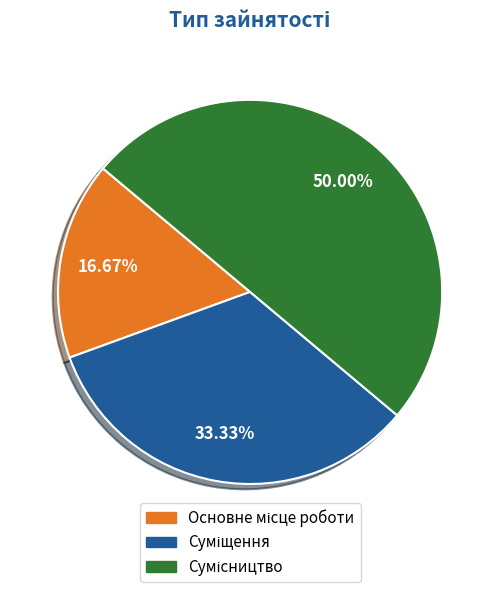

Is Сумісництво the majority of the pie?

No